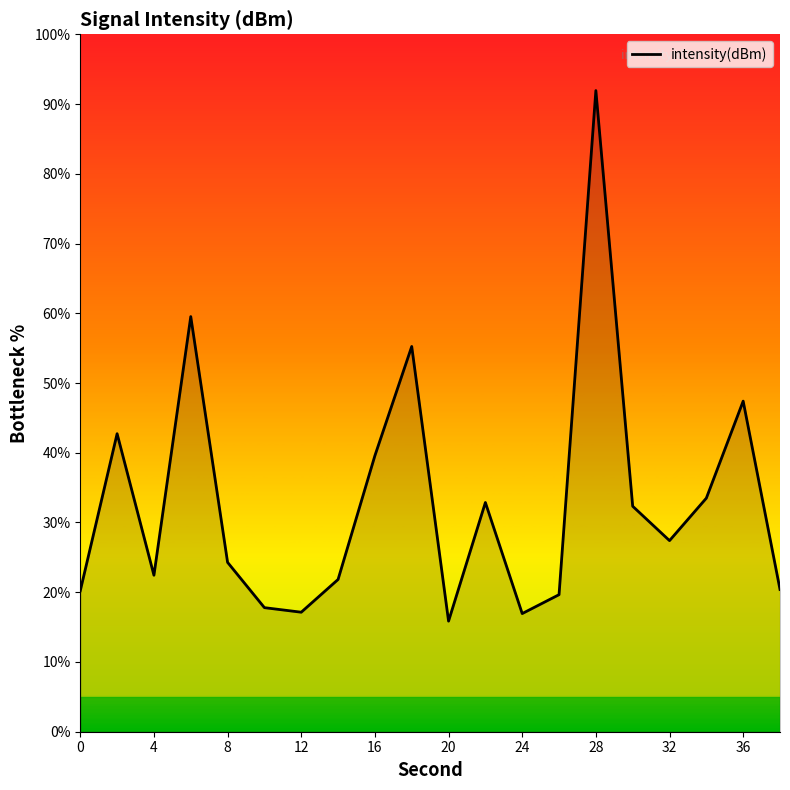

What is the difference between the maximum and minimum values?

76.1